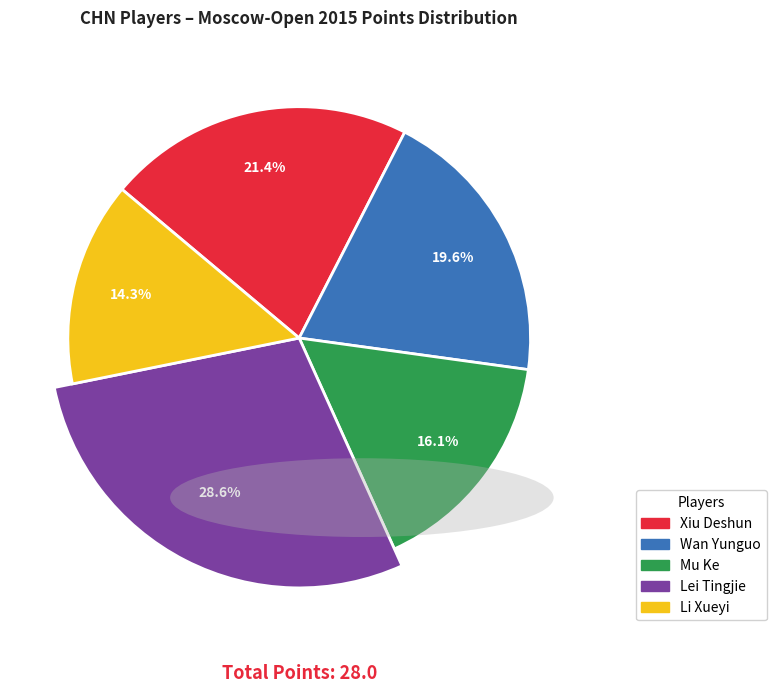

What is the smallest slice in the pie chart?

Li Xueyi